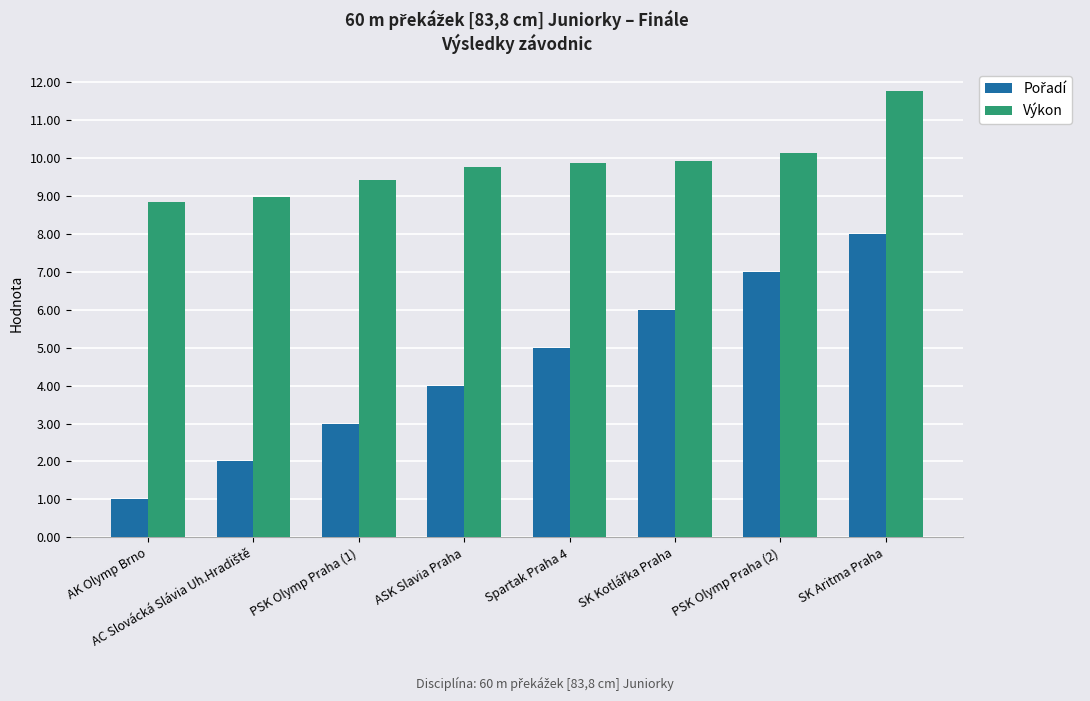

At which label does Výkon reach its peak?

SK Aritma Praha